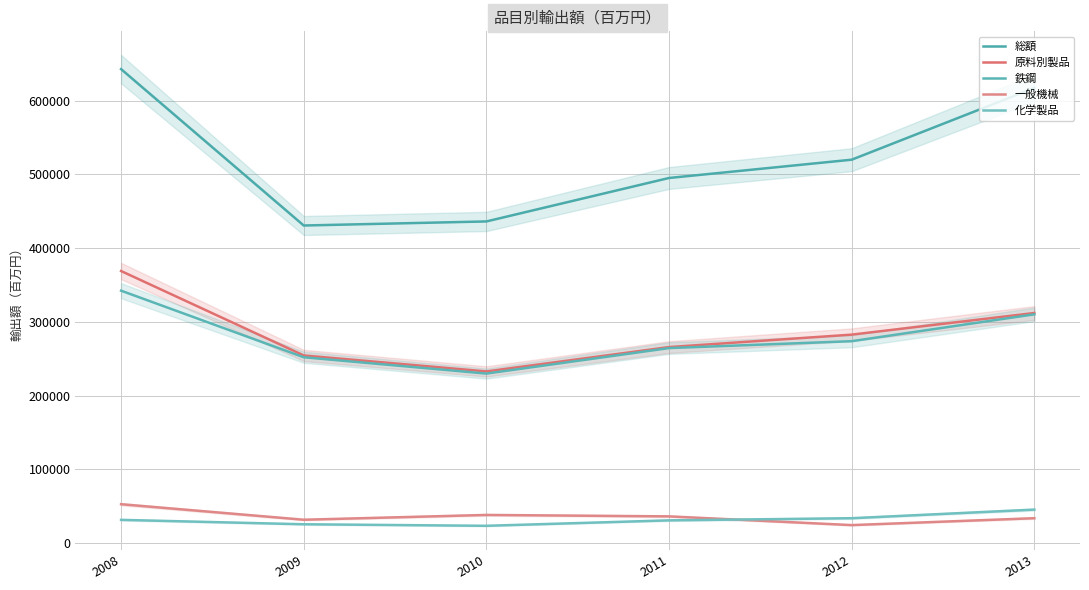

What is the difference between the maximum and minimum values in the 化学製品 series?

21973.2